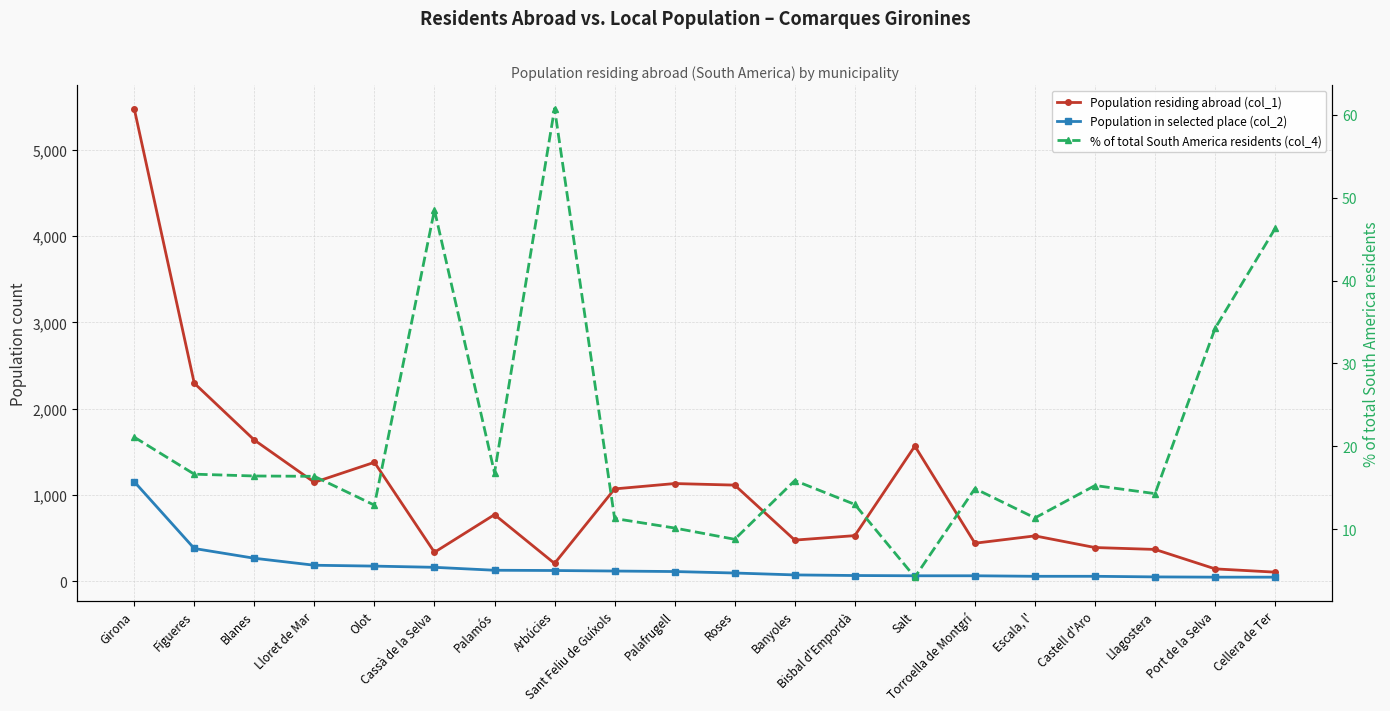

Count the number of categories in the chart.

20